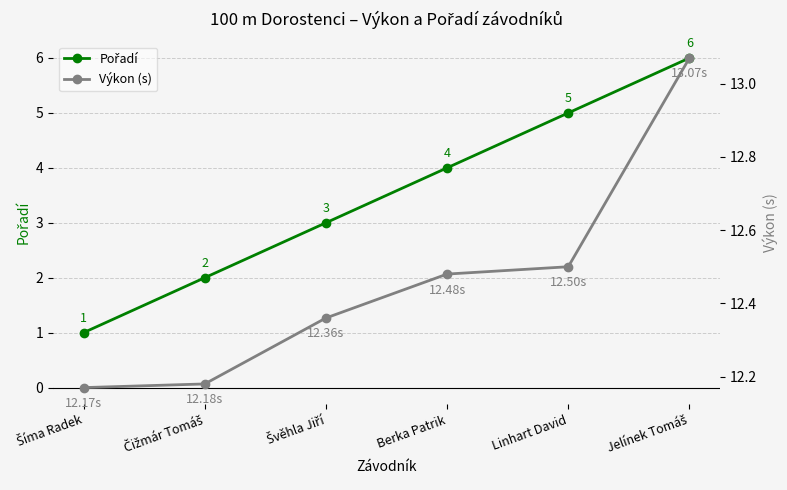

How many lines are shown in the chart?

2